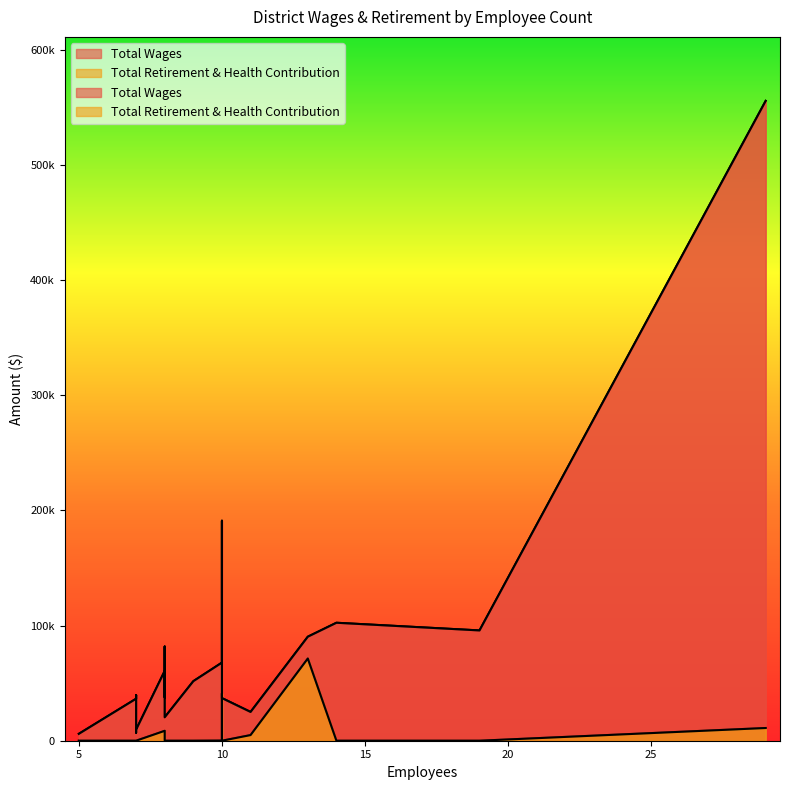

Which category has the highest value in the Total Retirement & Health Contribution series?

13